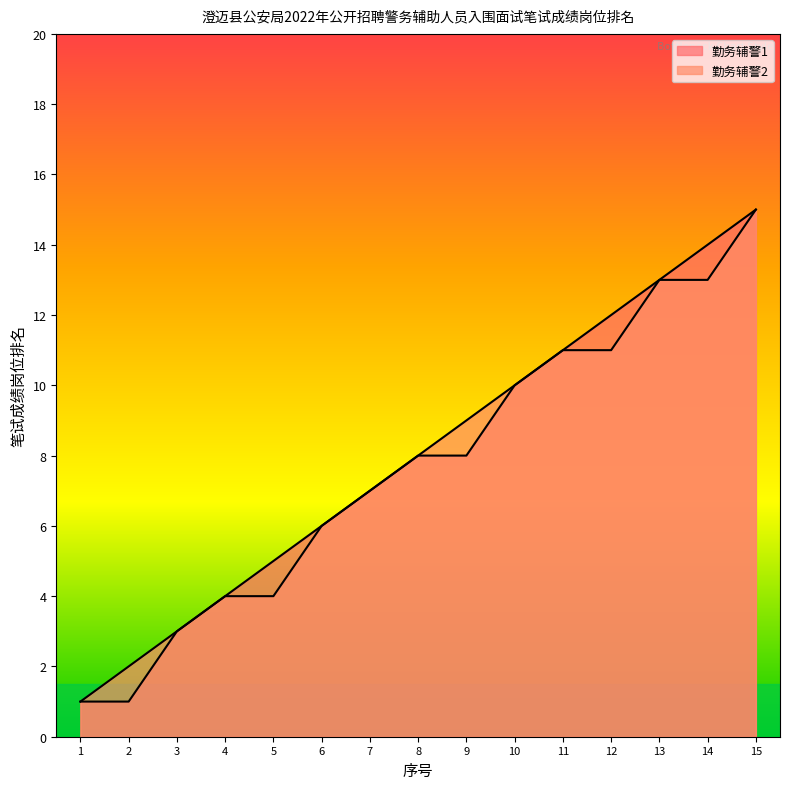

True or false: 勤务辅警2 and 勤务辅警1 cross at least once.

False